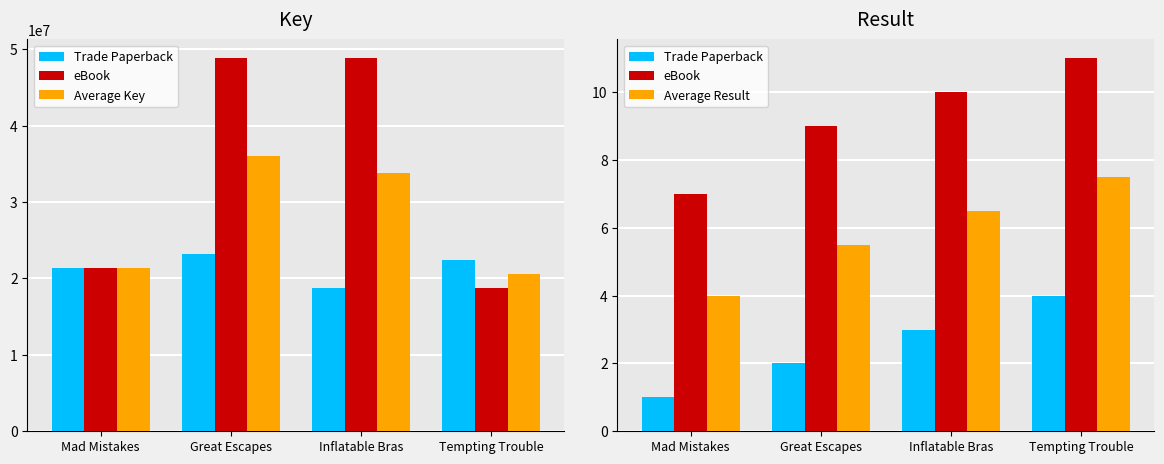

What is the minimum value shown in the chart?

1.0